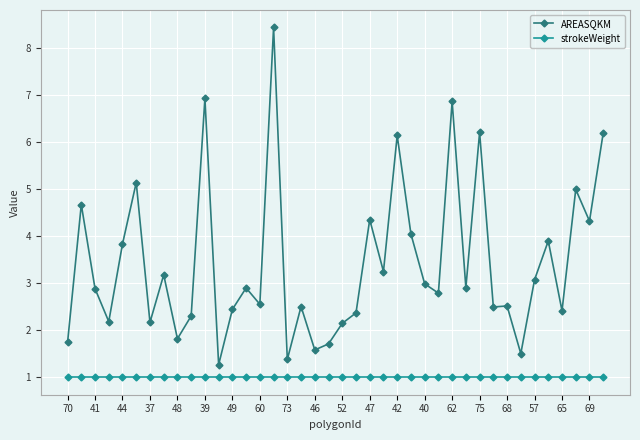

What is the value of the strokeWeight point at the 18th from the left?

1.0